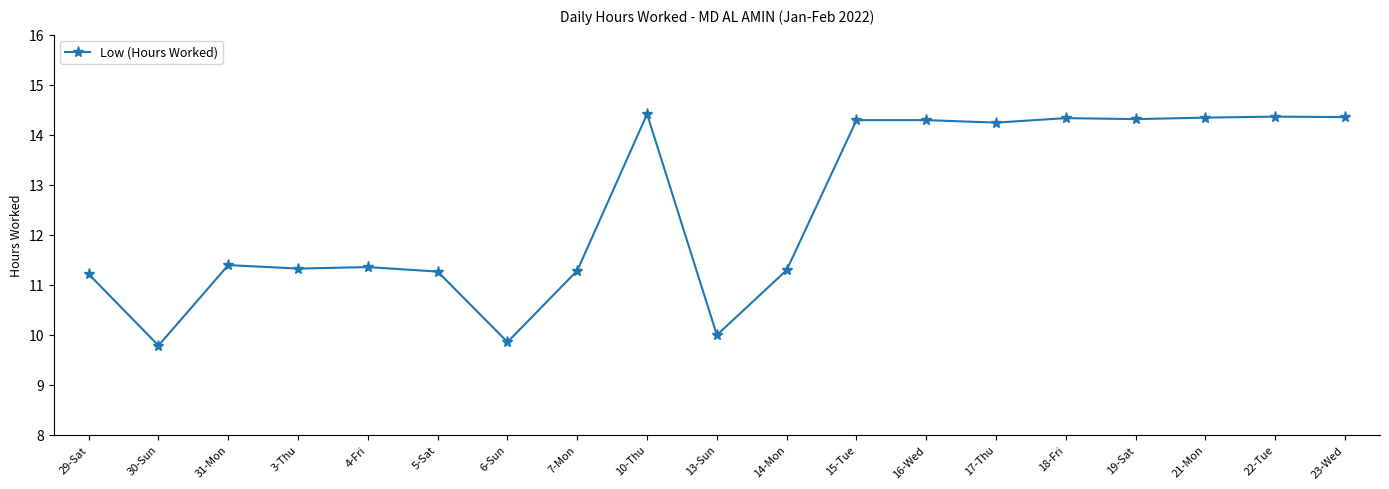

How many lines are shown in the chart?

1